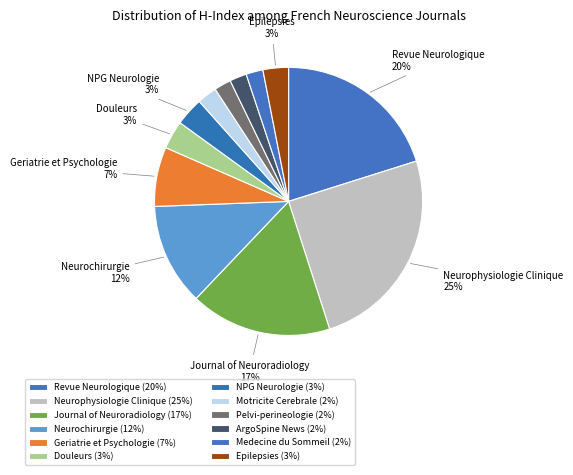

How many slices are in this pie chart?

12